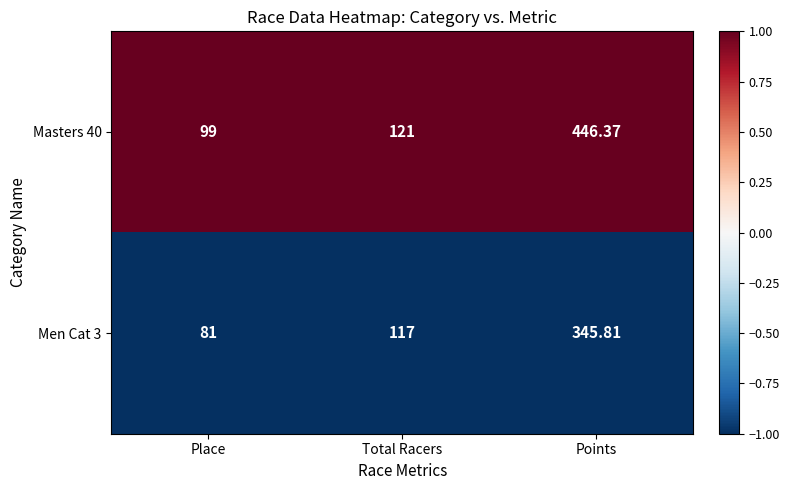

Count the number of categories in the chart.

3